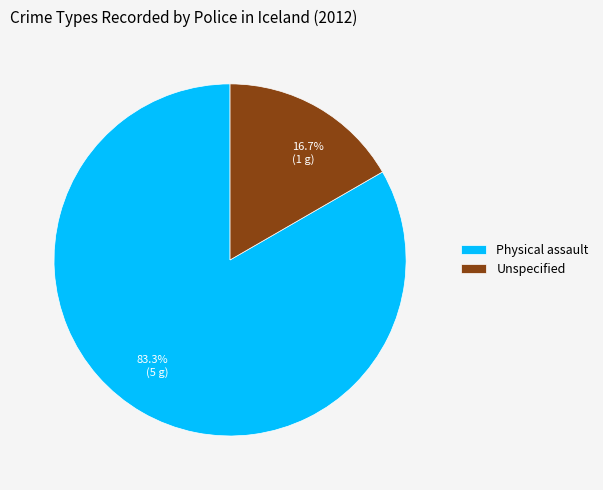

Which category accounts for the majority?

Physical assault